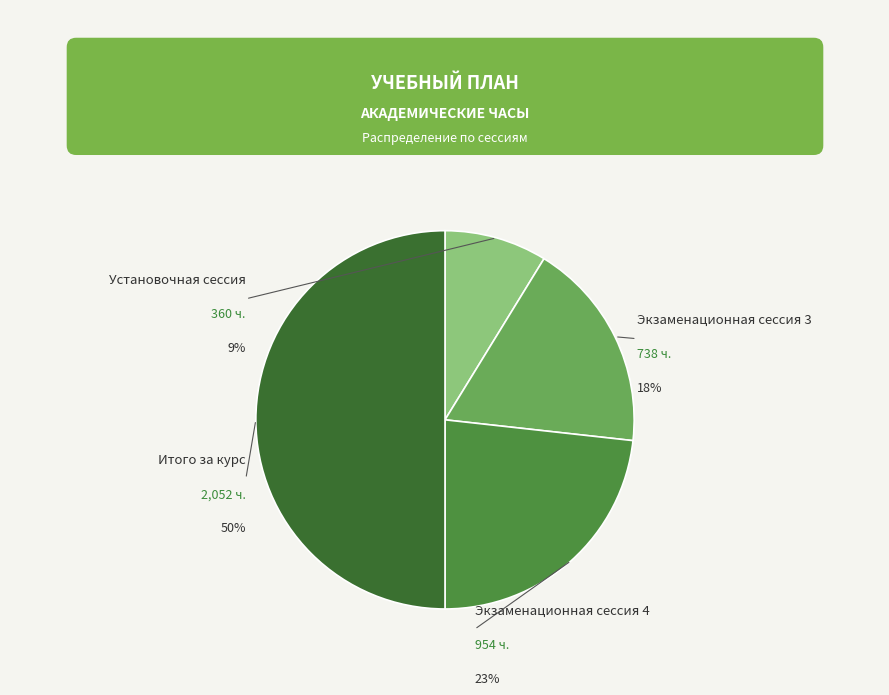

What is the change in value from Экзаменационная сессия 3 to Итого за курс?

+1314